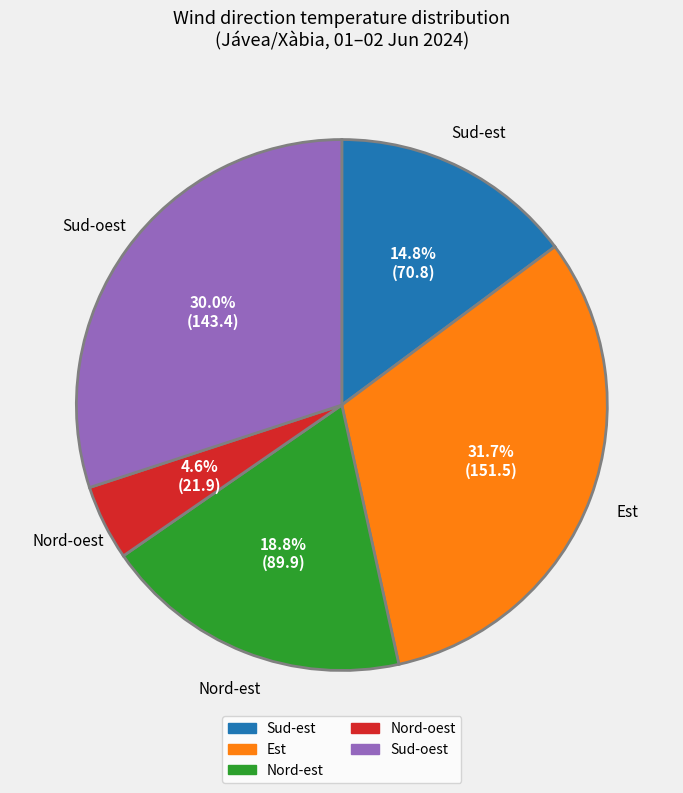

Is there a majority slice in this chart?

No